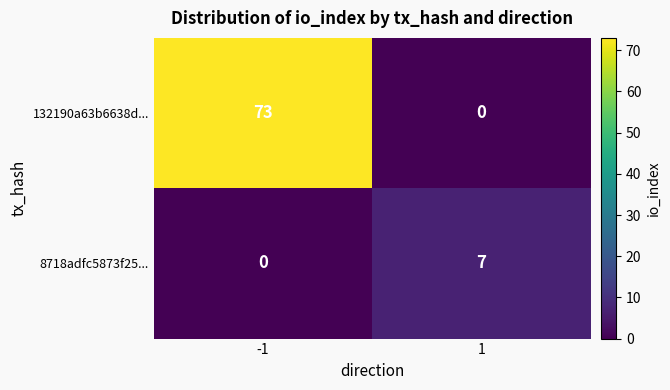

How many distinct data groups are displayed?

2